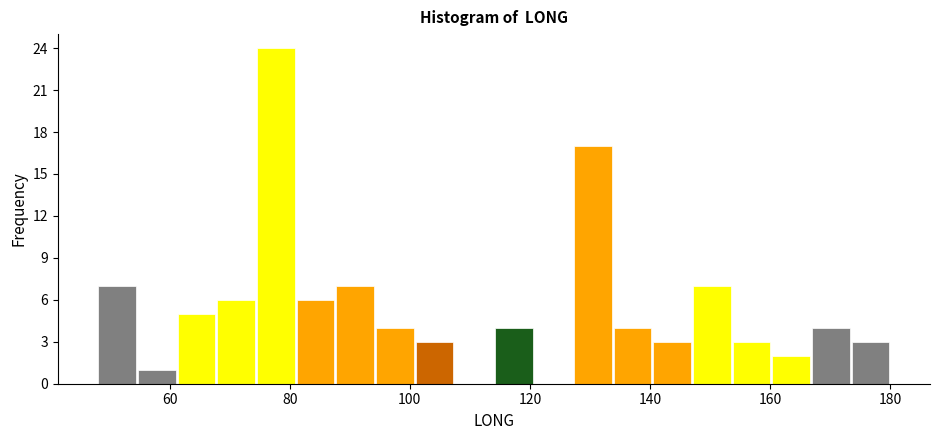

Read against the x-axis, roughly where is the centre of the tallest bar?

78